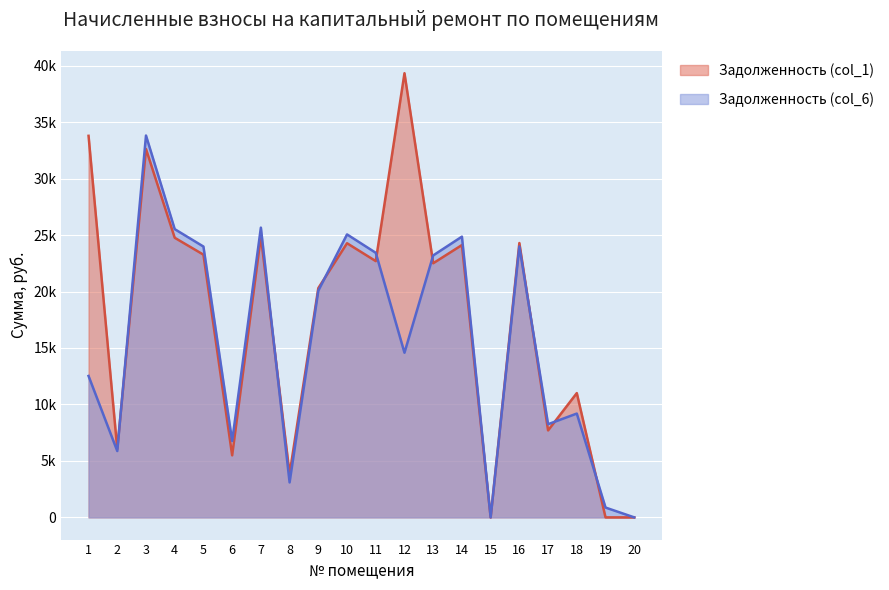

Which series has the largest total across all categories?

Задолженность (col_1)